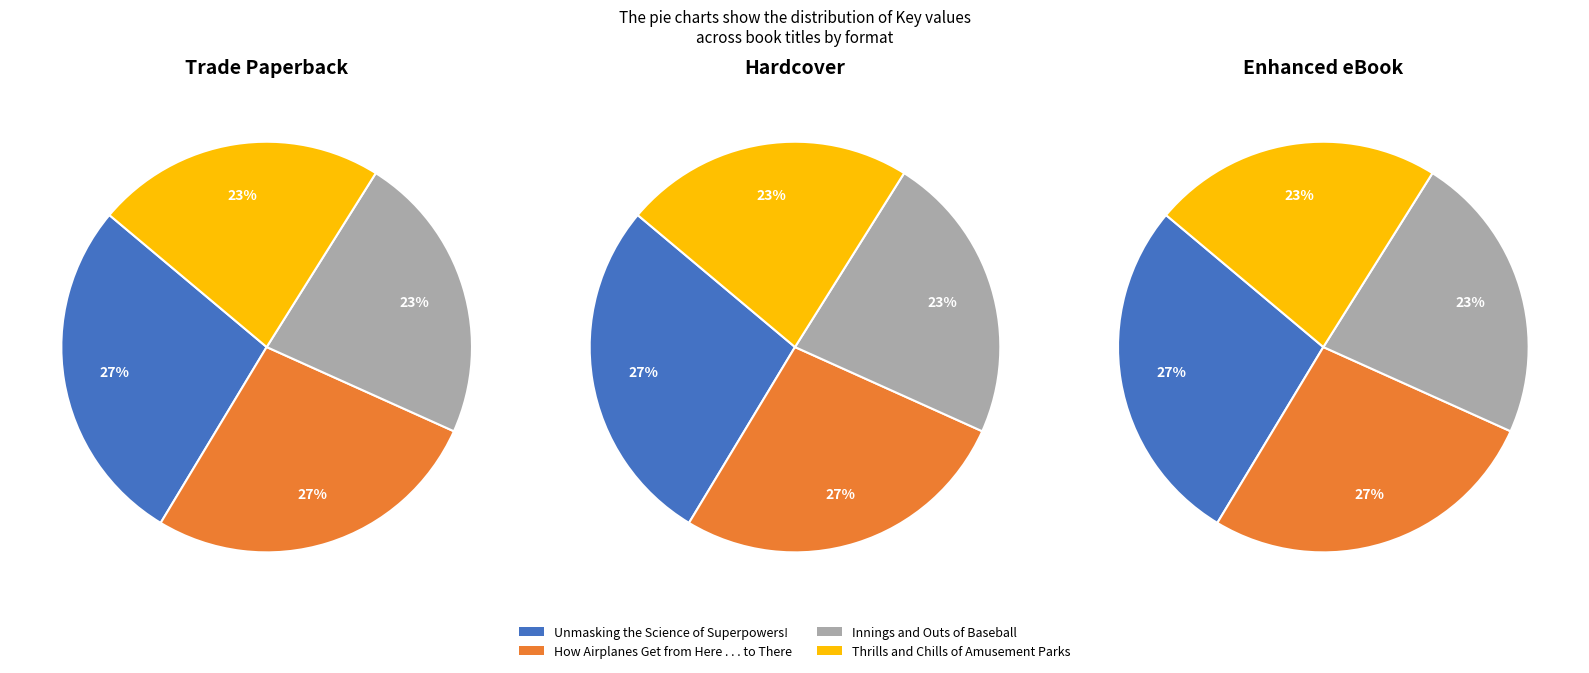

How many slices are in this pie chart?

4